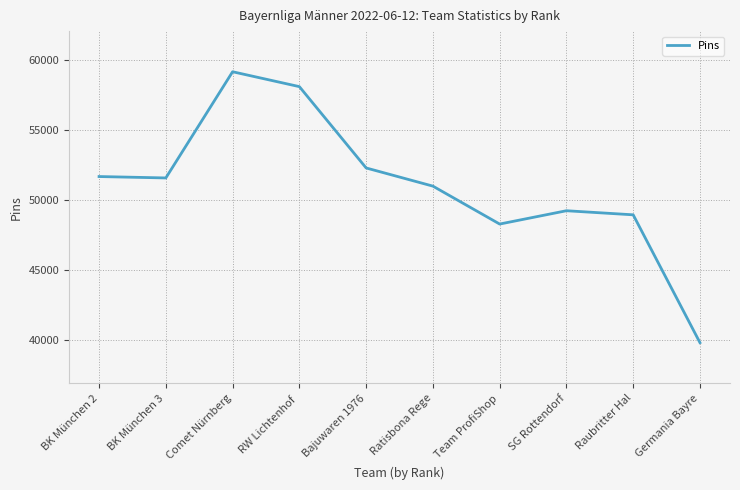

What is the difference between the maximum and minimum values?

19366